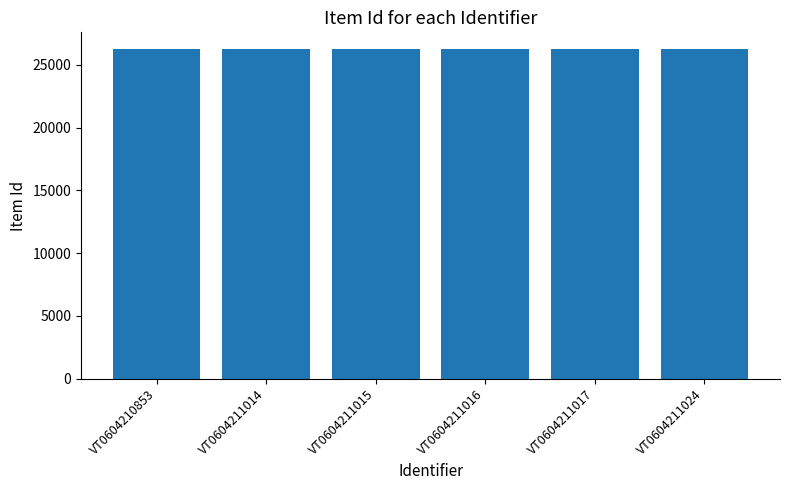

Approximately how many times larger is the value at VT0604211014 compared to VT0604211017?

1.0